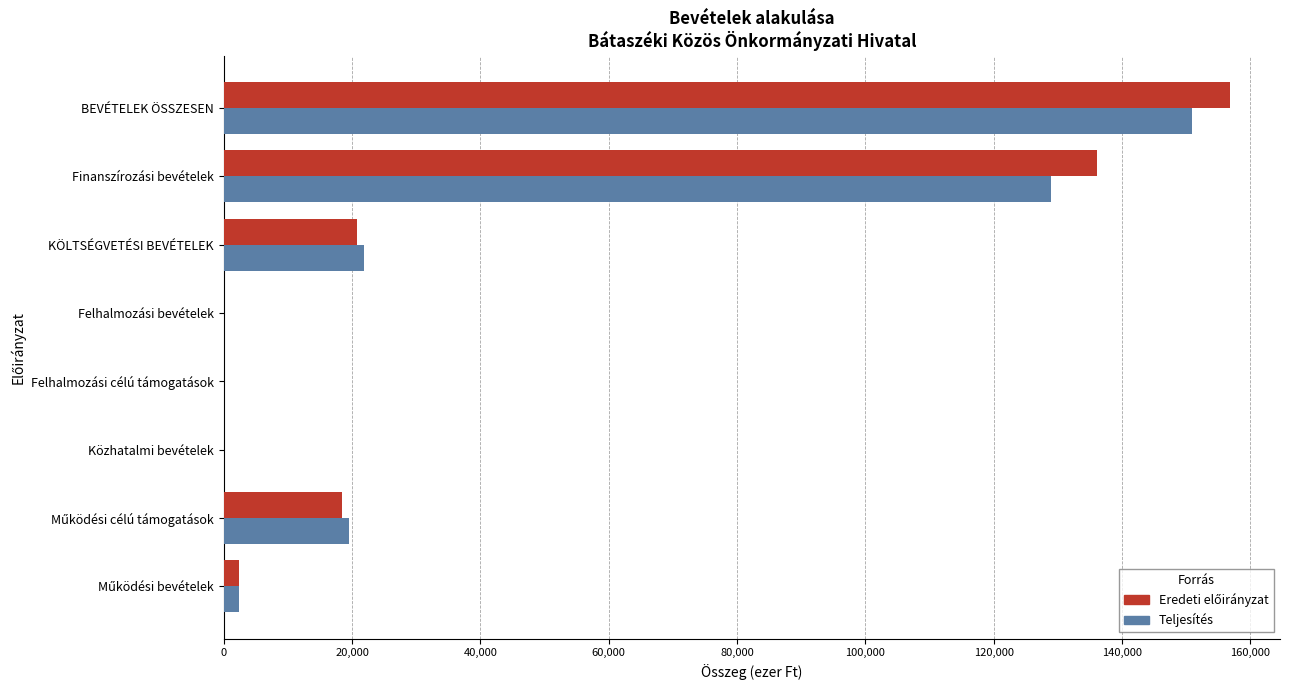

At which category is the sum across all series the highest?

BEVÉTELEK ÖSSZESEN